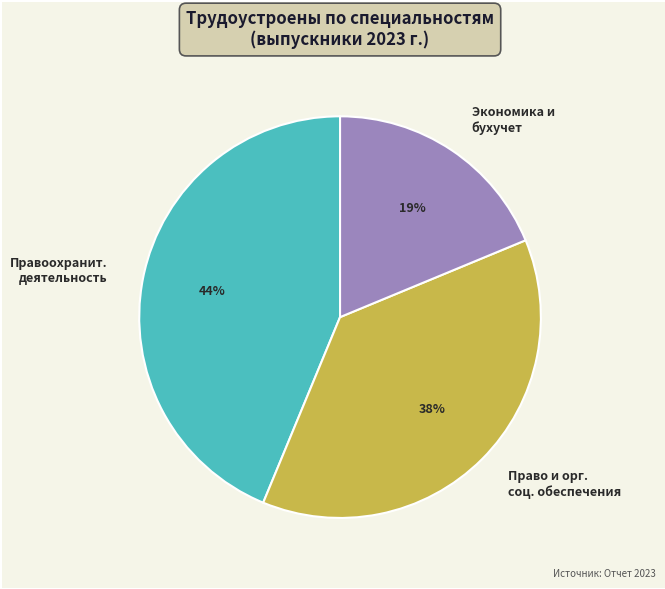

How many slices are in this pie chart?

3